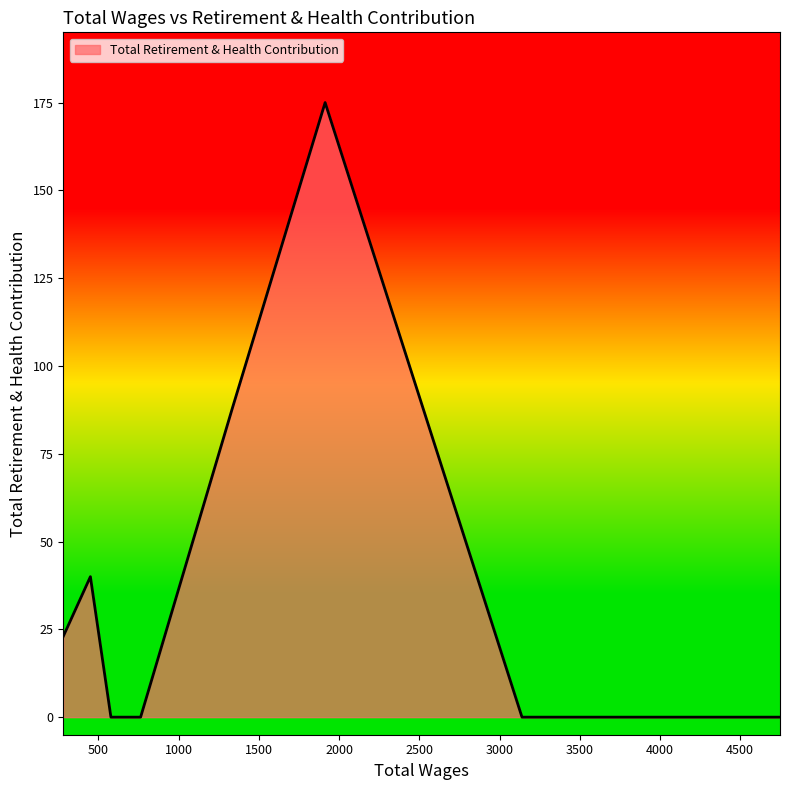

What is the difference between the maximum and minimum values?

175